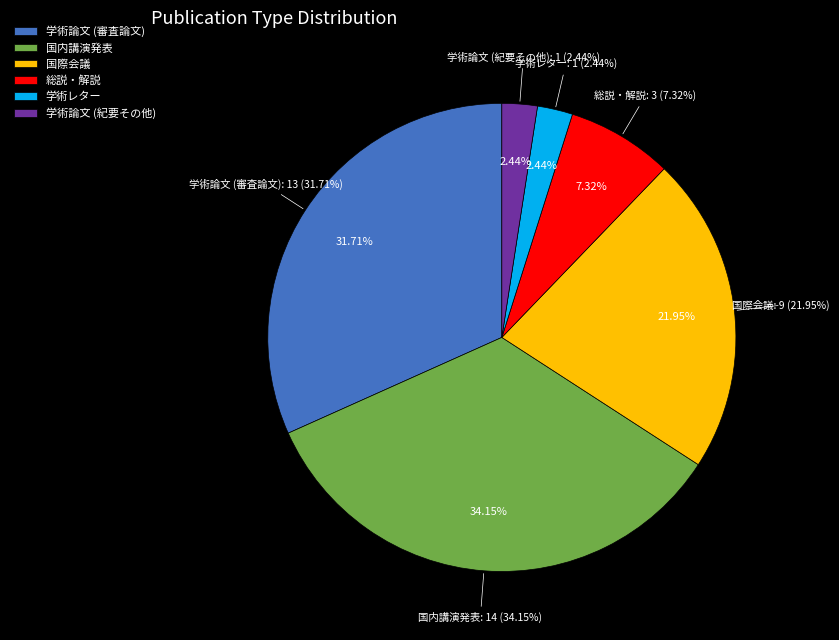

Which category has the biggest portion of the pie?

国内講演発表